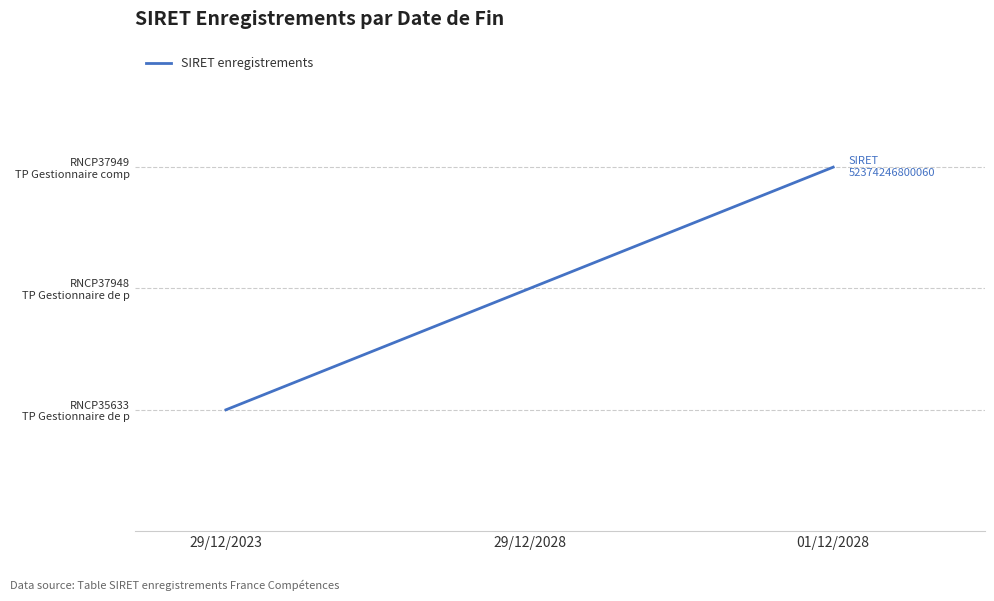

Which has a higher value, 29/12/2023 or 29/12/2028?

29/12/2028